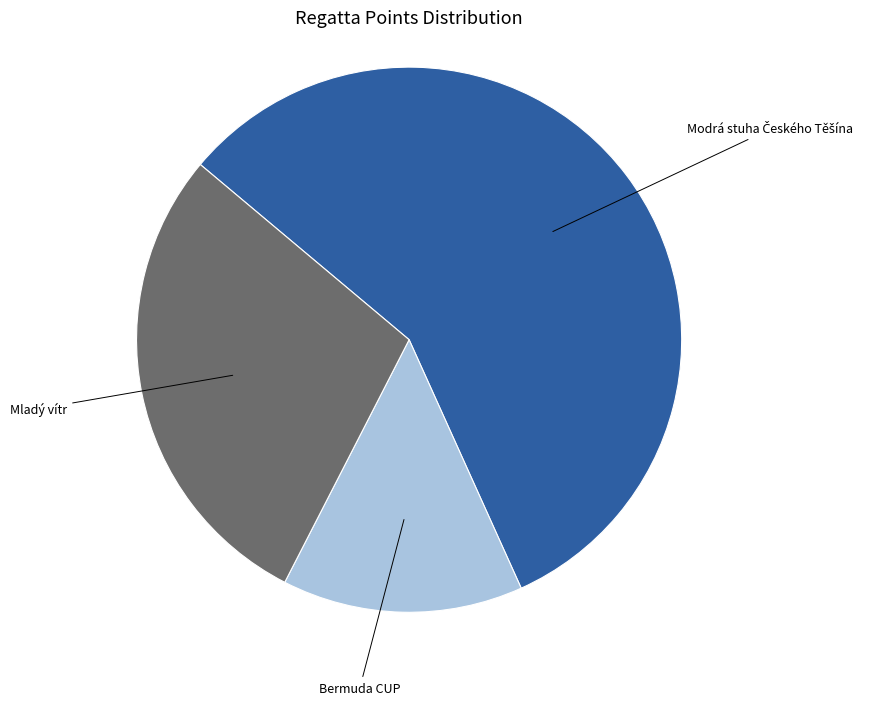

Is it true that Bermuda CUP is 21% of the pie?

False